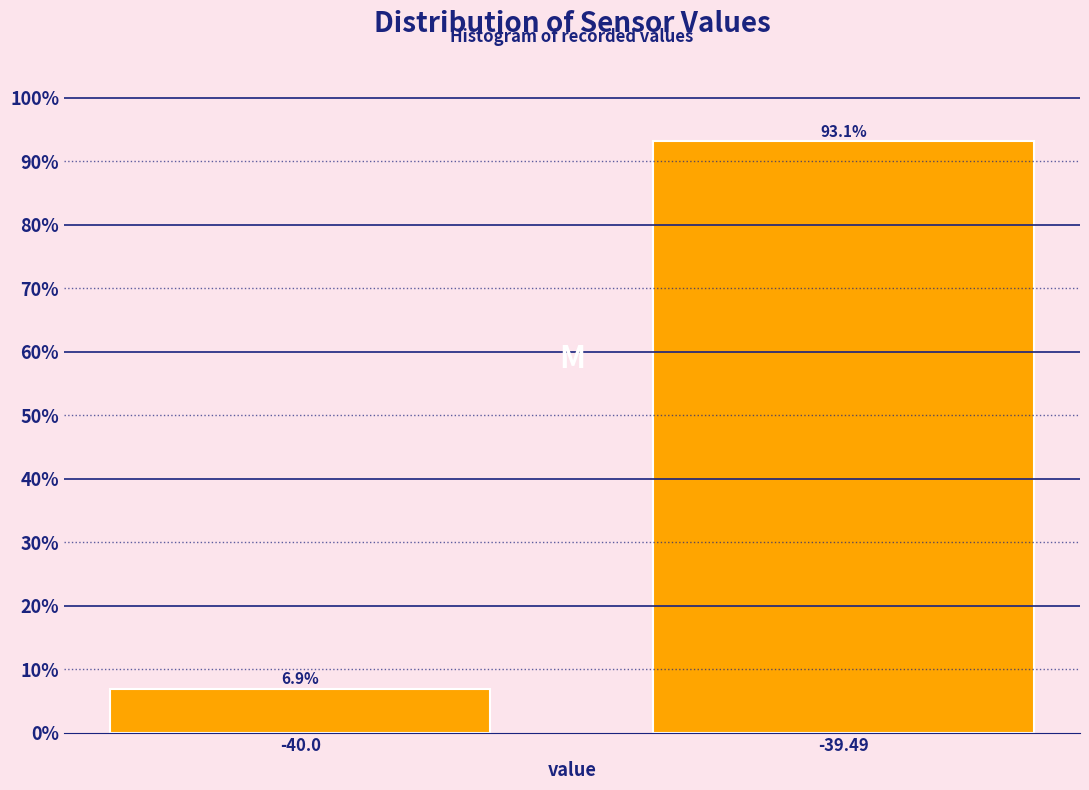

Reading left to right, what are all the values shown in this chart?

-40.0=6.9	-39.49=93.1